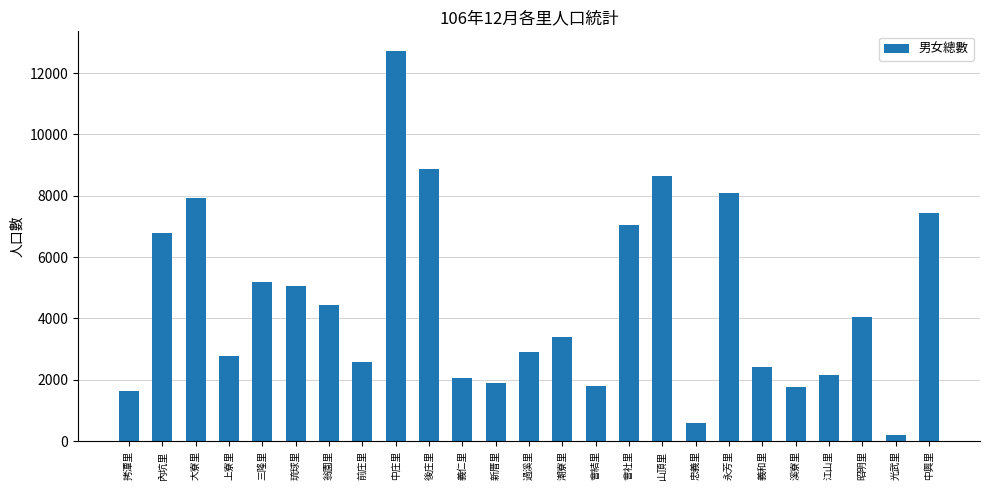

Is it true that the value at 江山里 is 2139?

True